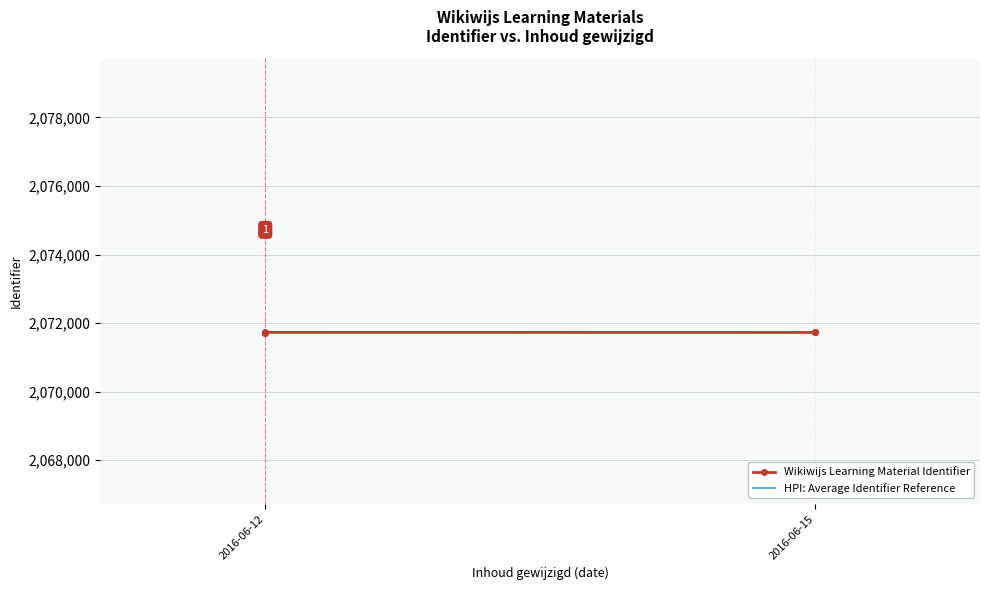

True or false: HPI: Average Identifier Reference has more than 1 points higher than both neighbors.

False